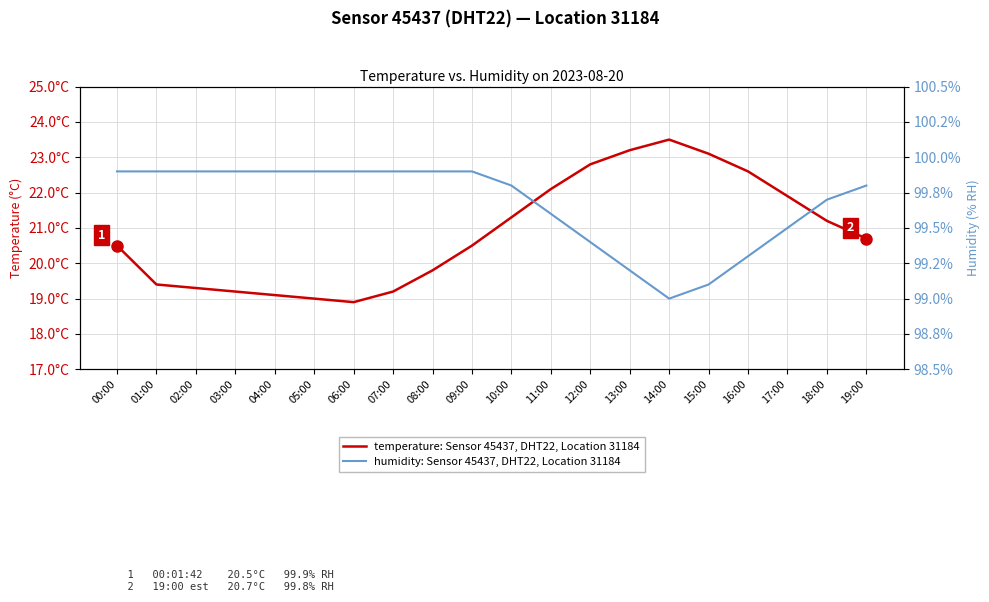

In temperature: Sensor 45437, DHT22, Location 31184, how many points are lower than both neighbors (excluding endpoints)?

1